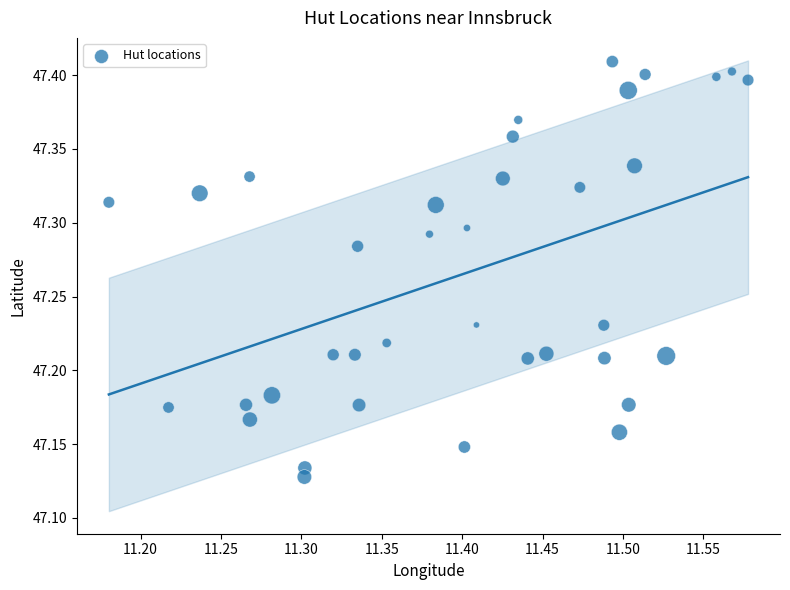

What is the range of Y values (max minus min)?

0.3